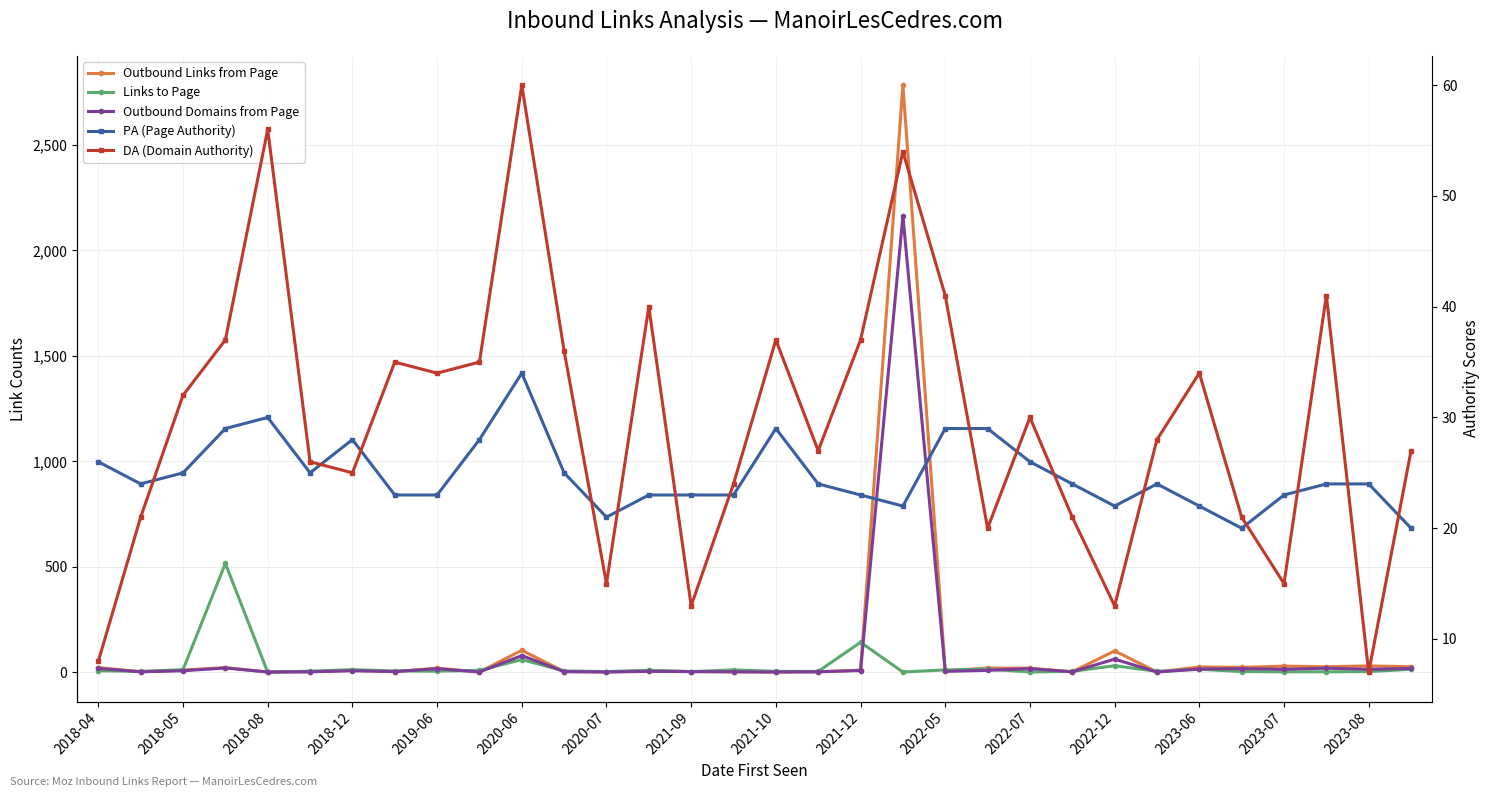

What are all the series names shown in the legend?

Outbound Links from Page, Links to Page, Outbound Domains from Page, PA (Page Authority), DA (Domain Authority)